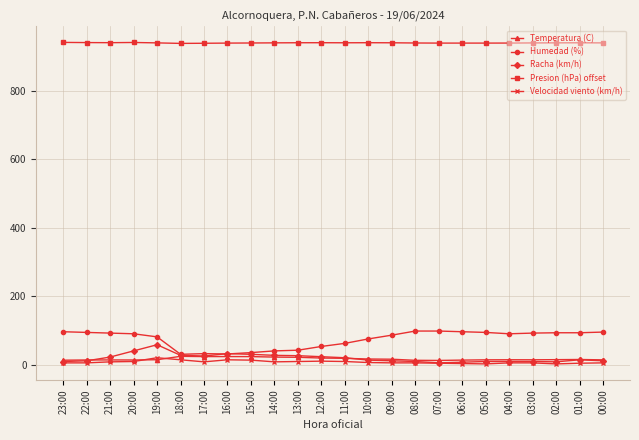

True or false: Presion (hPa) offset and Temperatura (C) cross at least once.

False